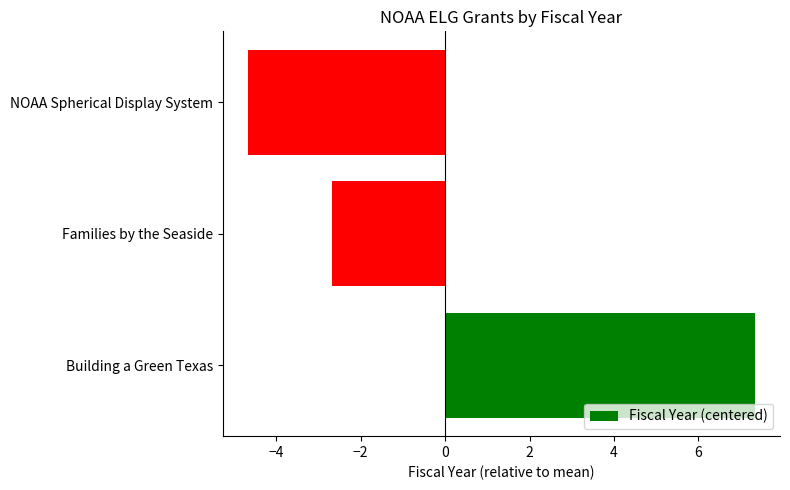

What value does the data have at Families by the Seaside?

-2.7